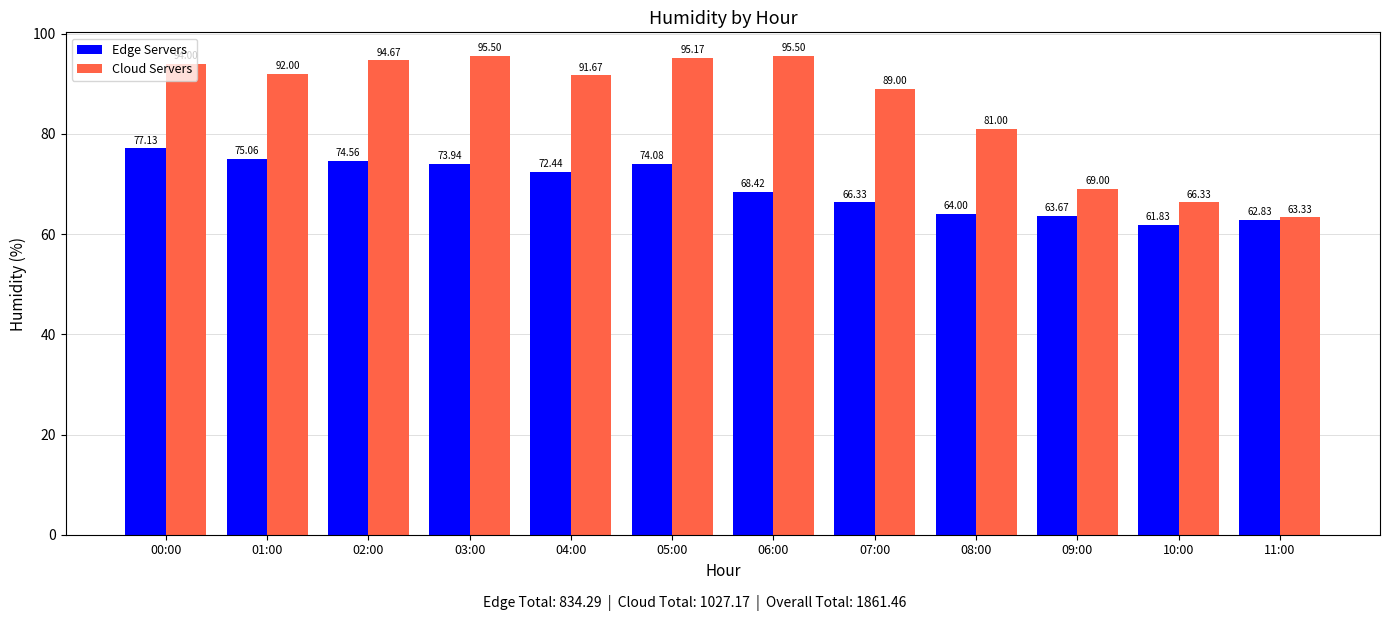

Reading left to right, extract all data points from this chart.

Edge Servers: 77.1	75.1	74.6	73.9	72.4	74.1	68.4	66.3	64.0	63.7	61.8	62.8
Cloud Servers: 94.0	92.0	94.7	95.5	91.7	95.2	95.5	89.0	81.0	69.0	66.3	63.3